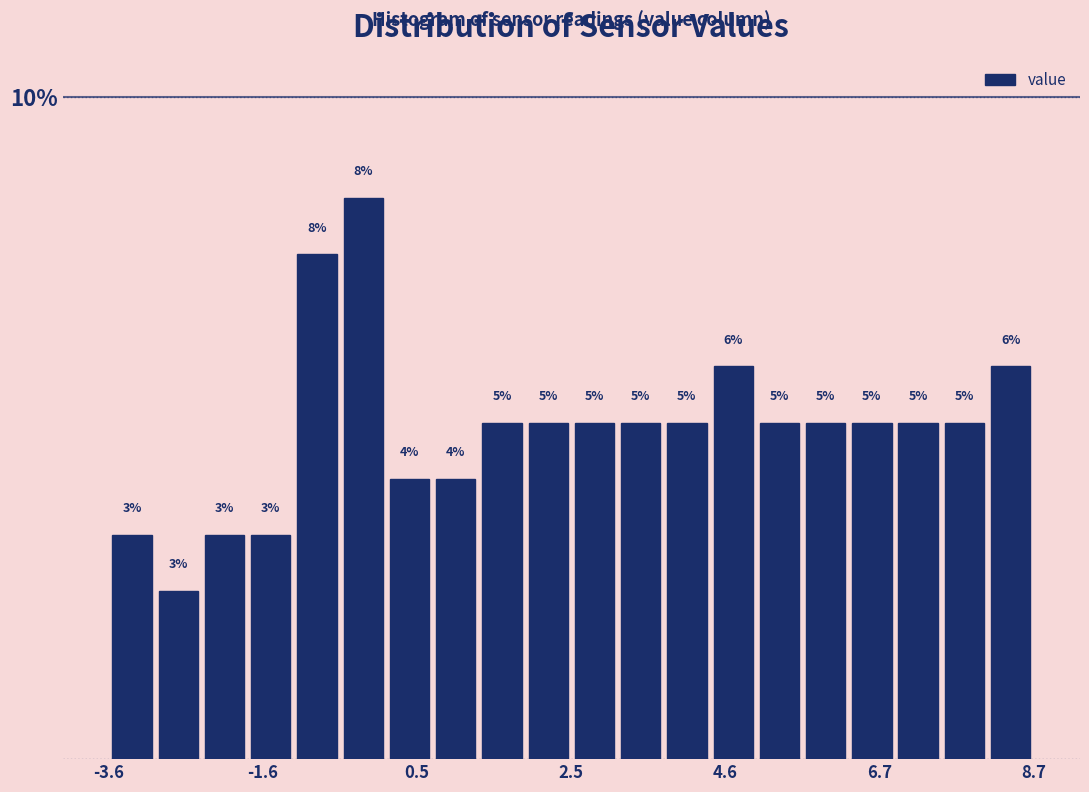

Read against the x-axis, roughly where is the centre of the tallest bar?

0.0